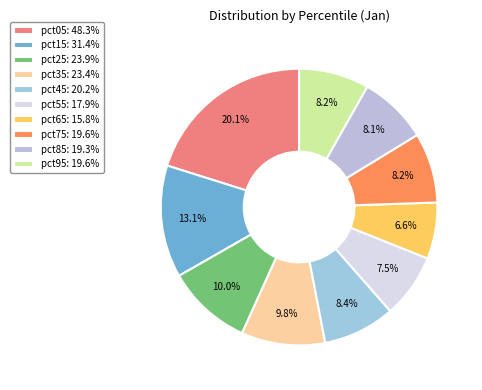

How many slices are in this pie chart?

10